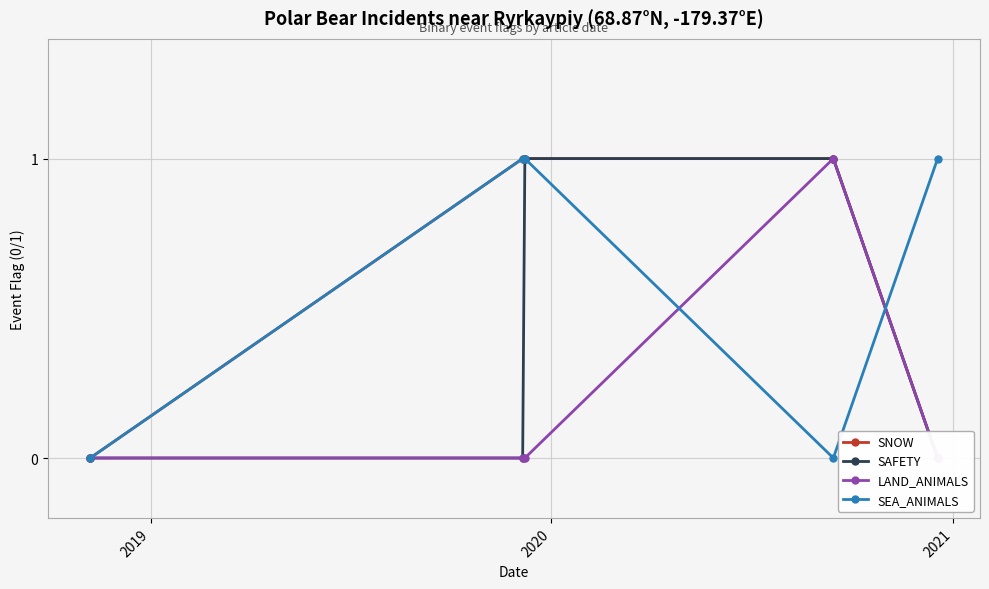

What is the average value of the SNOW series?

1